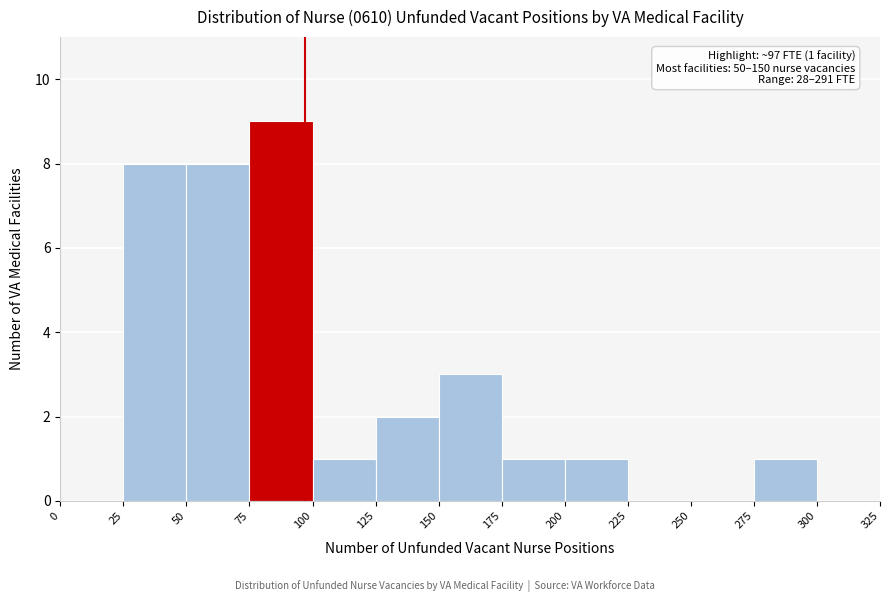

Which range on the x-axis has the tallest bar?

75 to 100